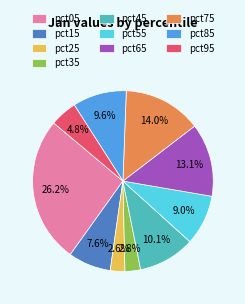

To the nearest percent, what percentage of the pie is pct15?

8%